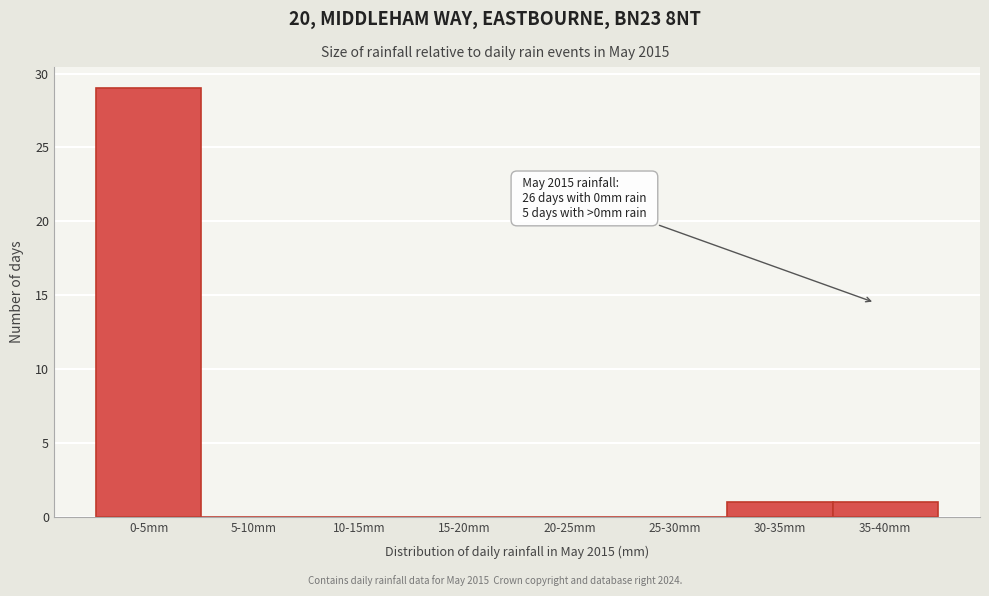

Reading left to right, list all the values displayed in this chart.

0-5mm=29	5-10mm=0	10-15mm=0	15-20mm=0	20-25mm=0	25-30mm=0	30-35mm=1	35-40mm=1